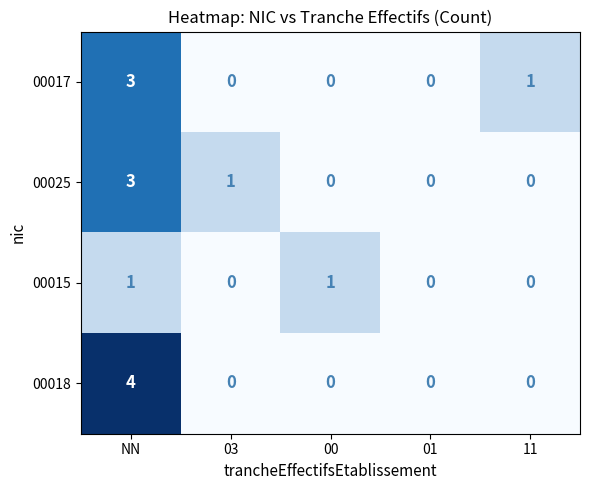

What is the difference between the 00018 values at 11 and NN?

4